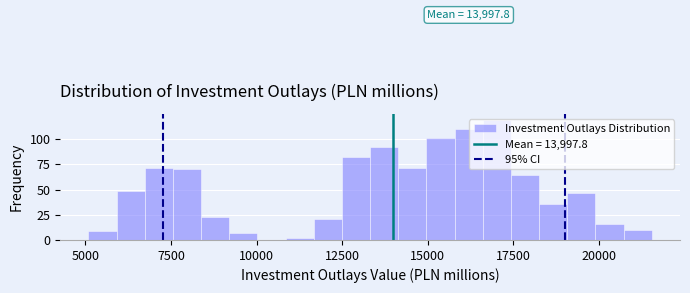

Read against the x-axis, roughly where is the centre of the tallest bar?

17000